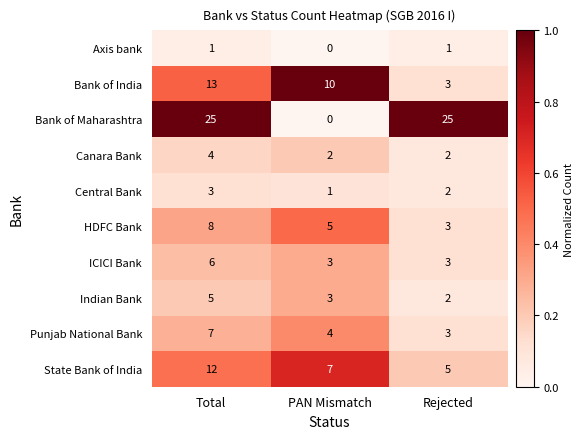

Count the number of data series in this chart.

10